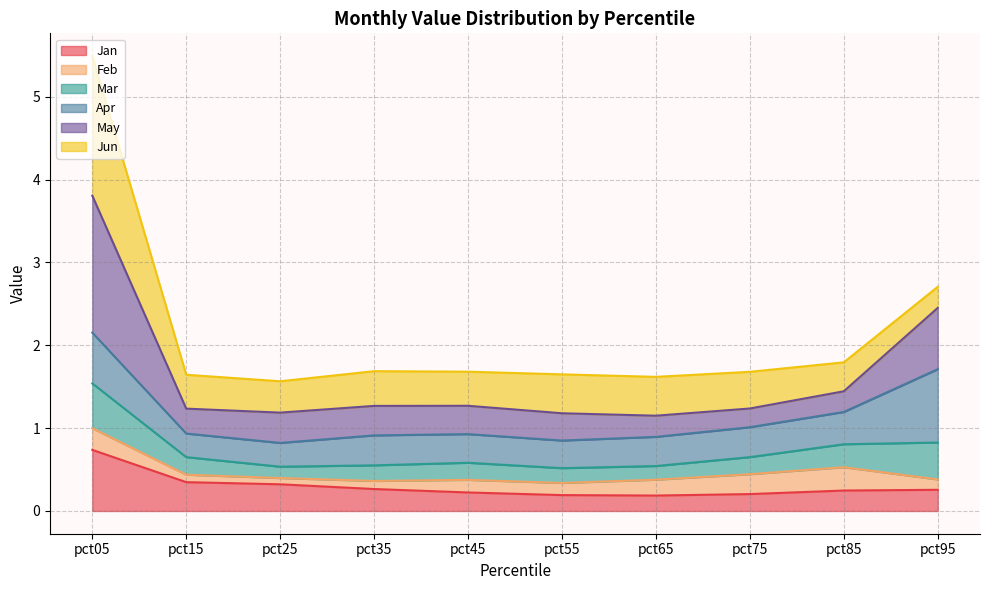

What is the total value across all series at pct05?

5.5